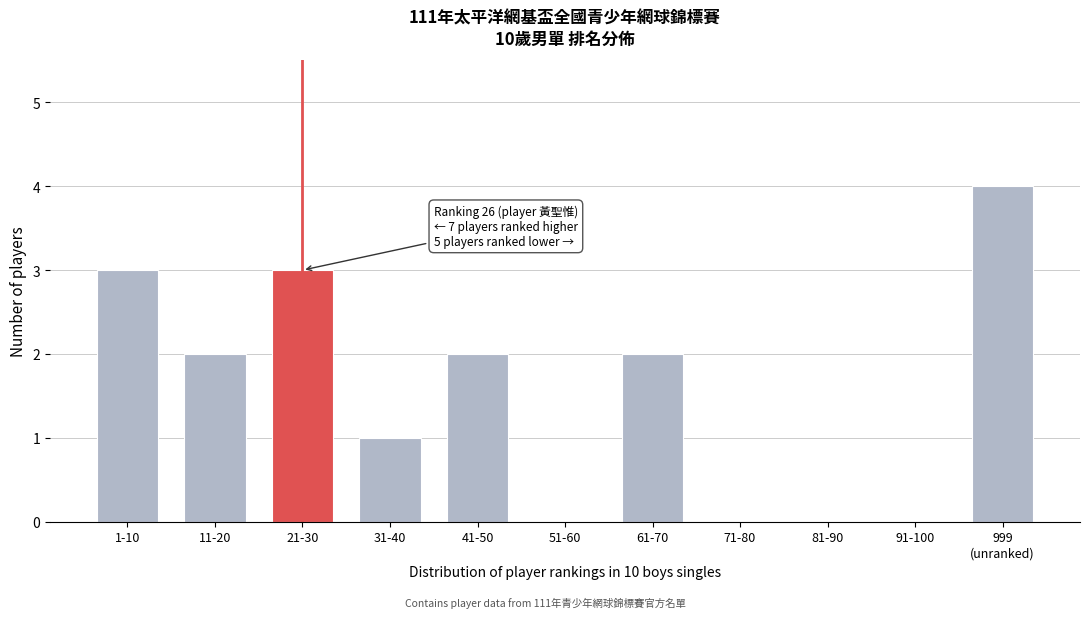

What is the sum of the values at 61-70 and 11-20?

4